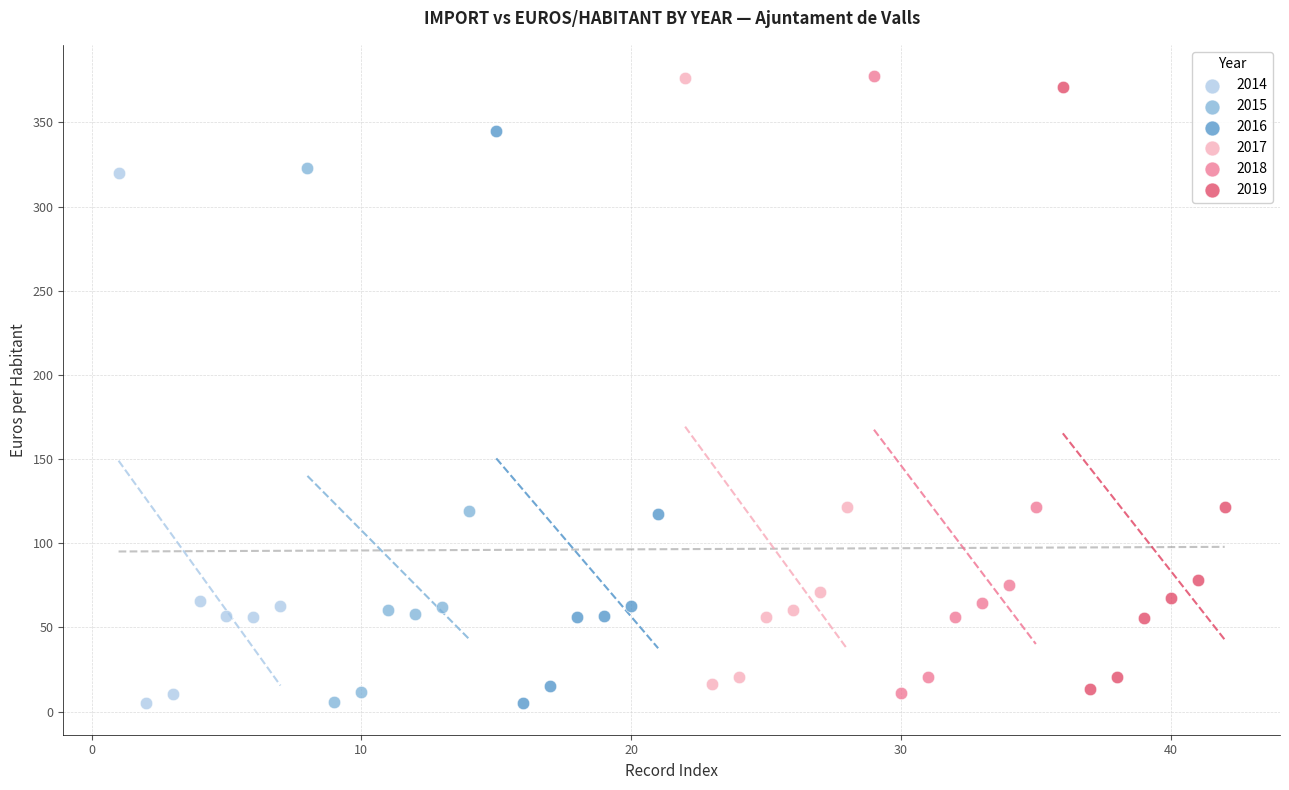

What are all the series names shown in the legend?

2014, 2015, 2016, 2017, 2018, 2019